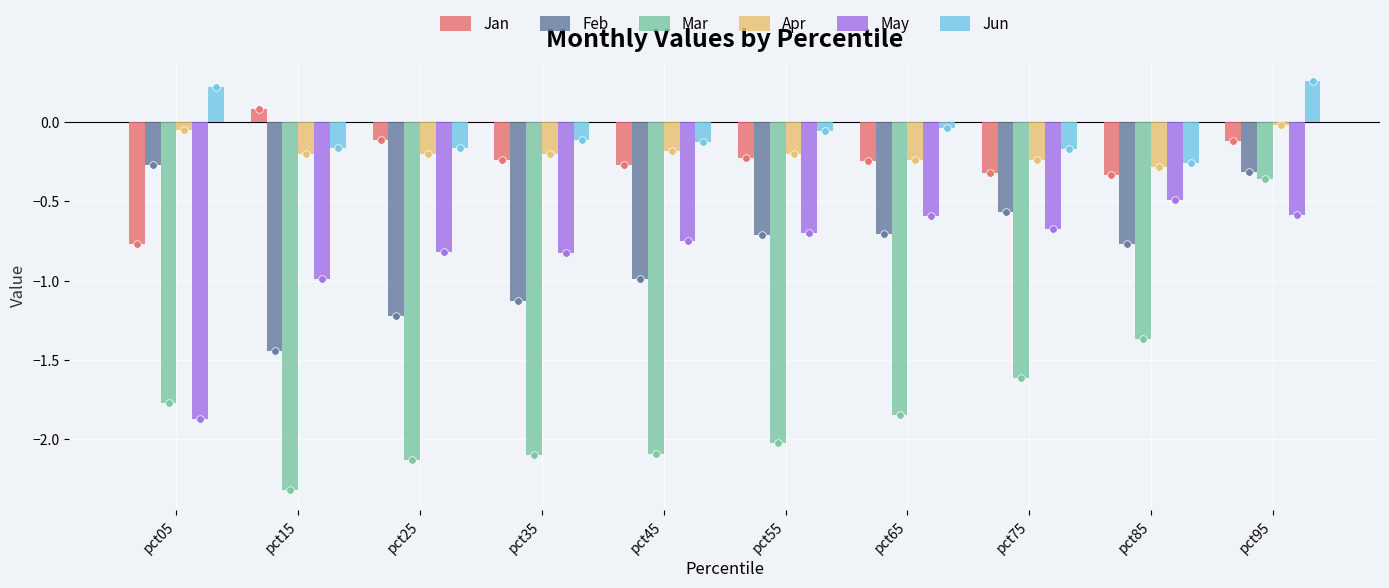

Which series has the largest total across all categories?

Jun